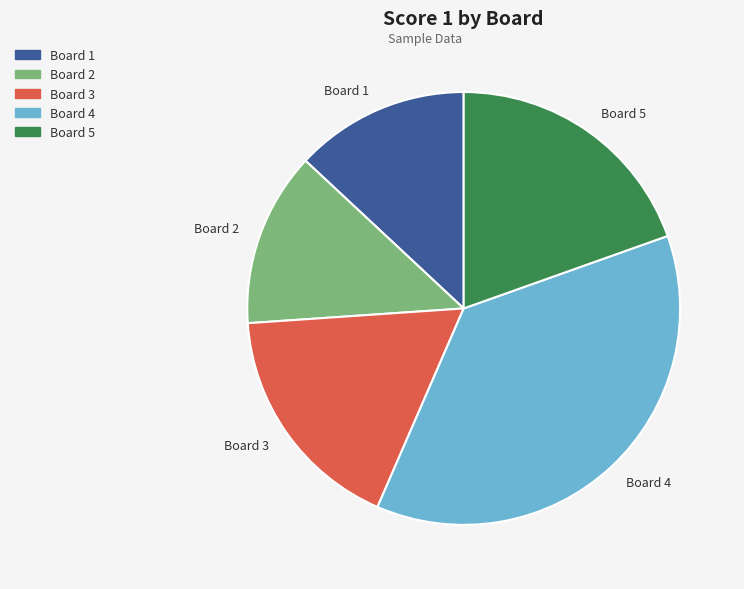

Approximately how many times larger is the value at Board 5 compared to Board 1?

1.5